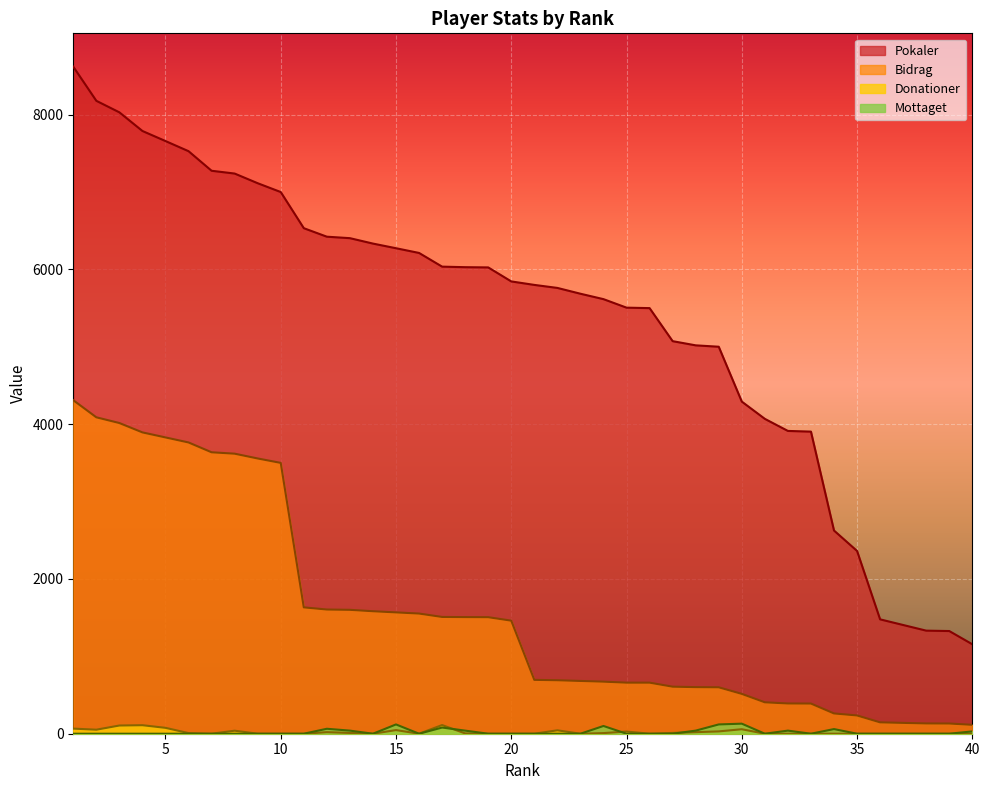

What is the total value across all series at 5?

11564